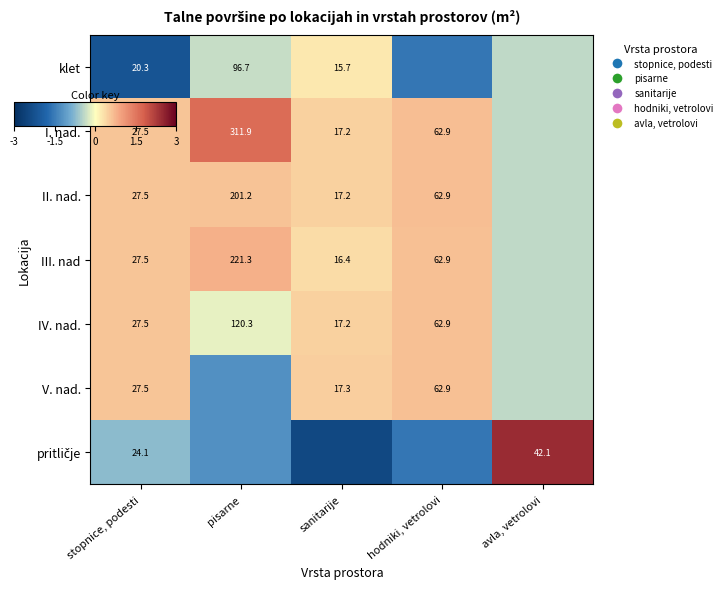

Rank the categories by I. nad. value from lowest to highest.

avla, vetrolovi, sanitarije, stopnice, podesti, hodniki, vetrolovi, pisarne